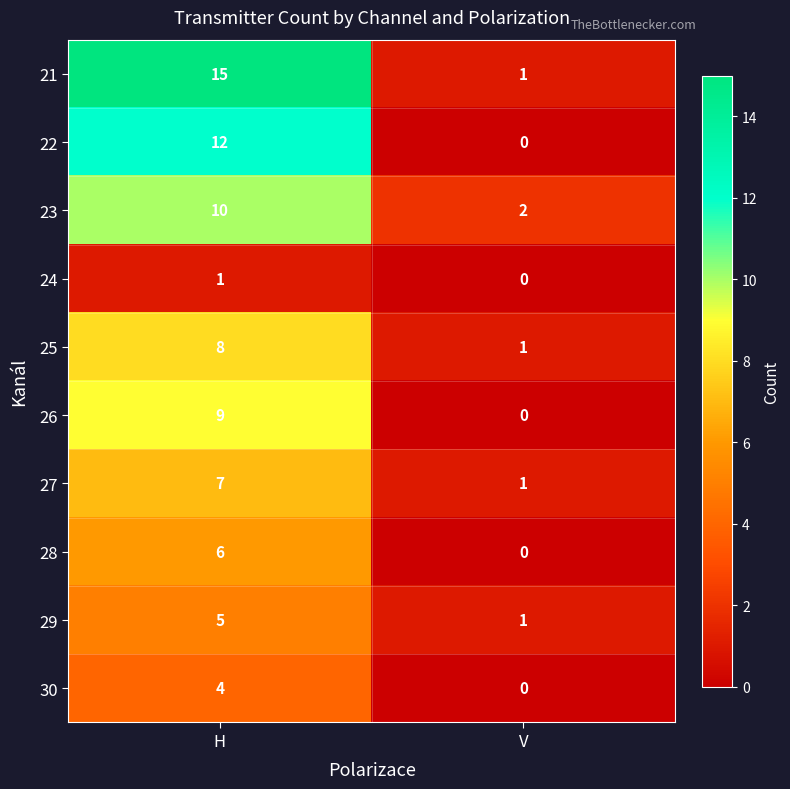

What is the difference between the 27 values at H and V?

6